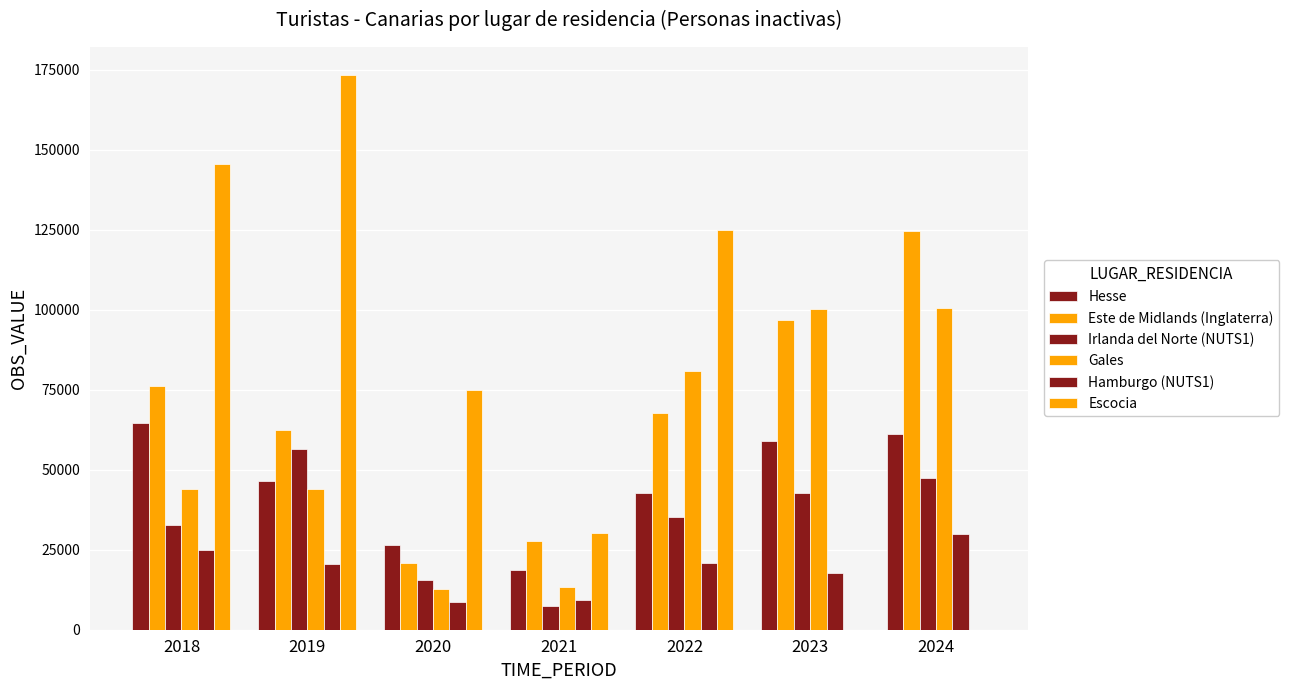

Are the bars grouped side by side (vs. stacked)?

Yes